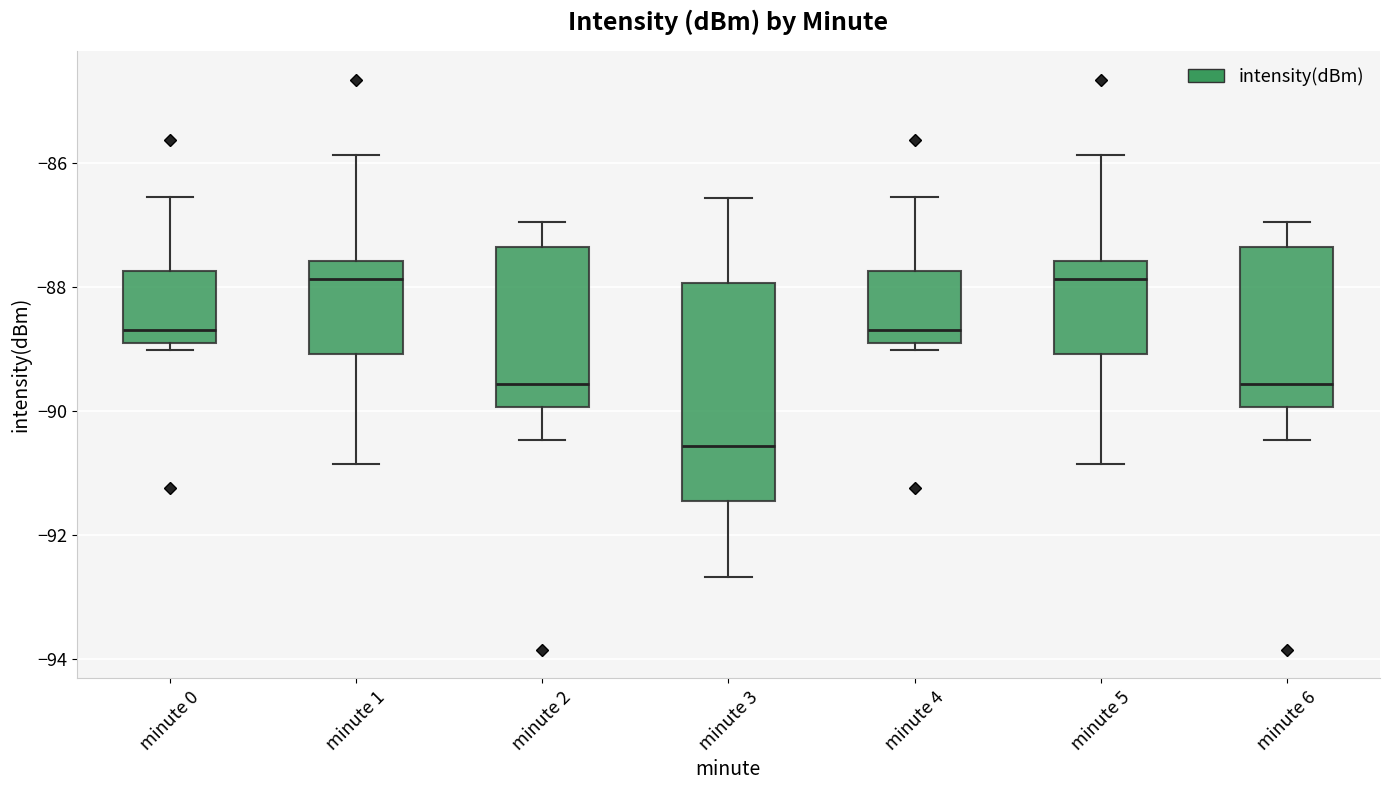

Reading left to right, transcribe this box plot: for each box, give where its median line is, the range the box spans, and where its two whiskers end, as read against the y-axis. The values are not printed on the chart, so give them approximately, as read against the axis.

minute 0: median -88.6, box -89.0 to -87.8, whiskers -89.0 (just below the box's lower edge) to -86.6
minute 1: median -87.8, box -89.0 to -87.6, whiskers -90.8 to -85.8
minute 2: median -89.6, box -90.0 to -87.4, whiskers -90.4 to -87.0
minute 3: median -90.6, box -91.4 to -88.0, whiskers -92.6 to -86.6
minute 4: median -88.6, box -89.0 to -87.8, whiskers -89.0 (just below the box's lower edge) to -86.6
minute 5: median -87.8, box -89.0 to -87.6, whiskers -90.8 to -85.8
minute 6: median -89.6, box -90.0 to -87.4, whiskers -90.4 to -87.0